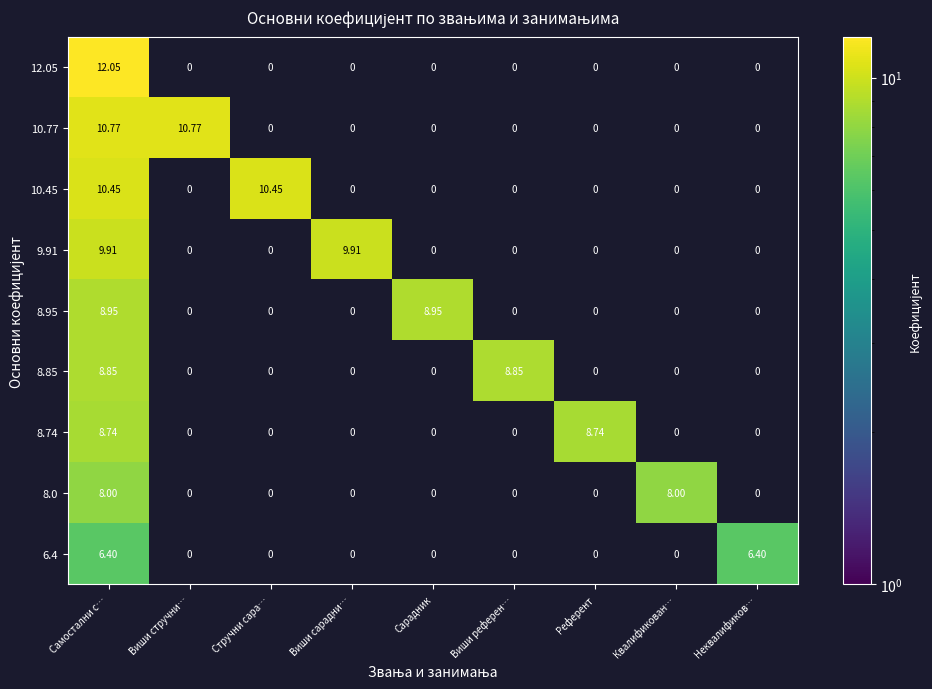

Count the number of data series in this chart.

9